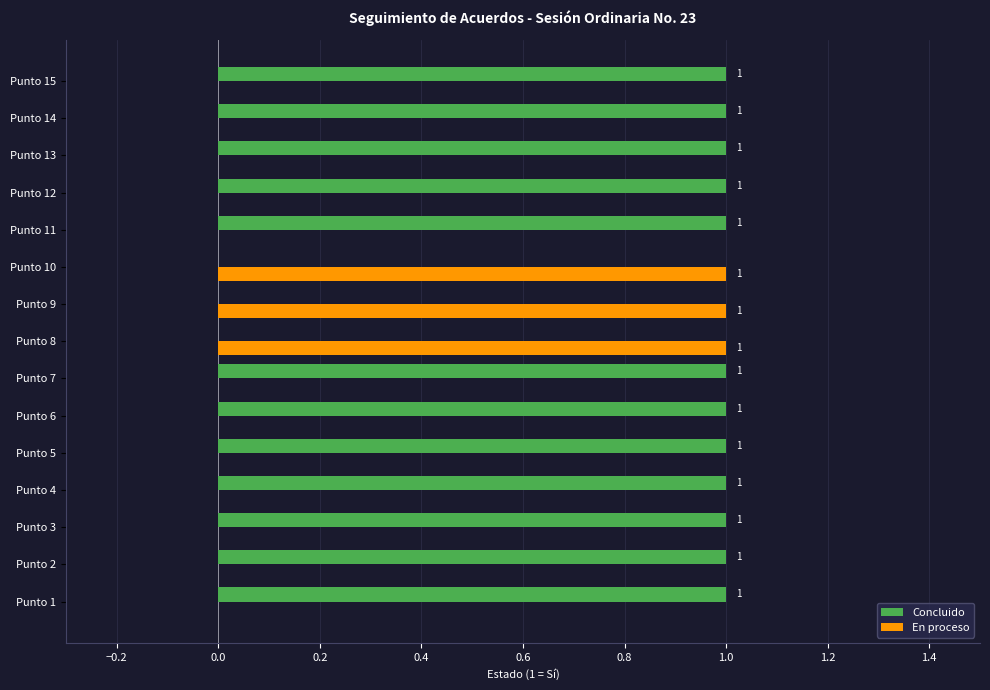

Which series has the largest total across all categories?

Concluido